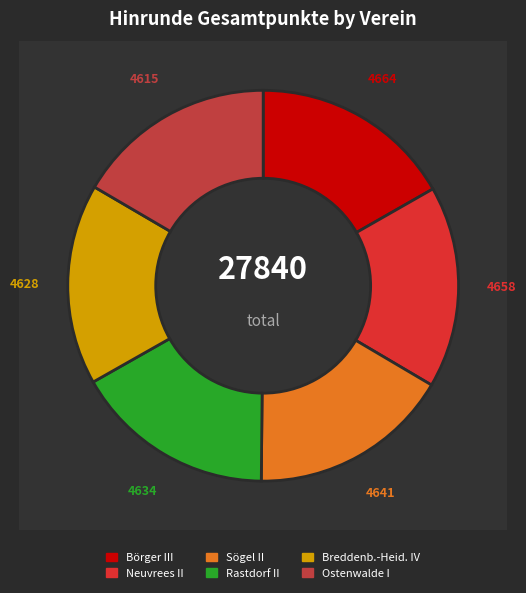

Is it true that Ostenwalde I is 28% of the pie?

False